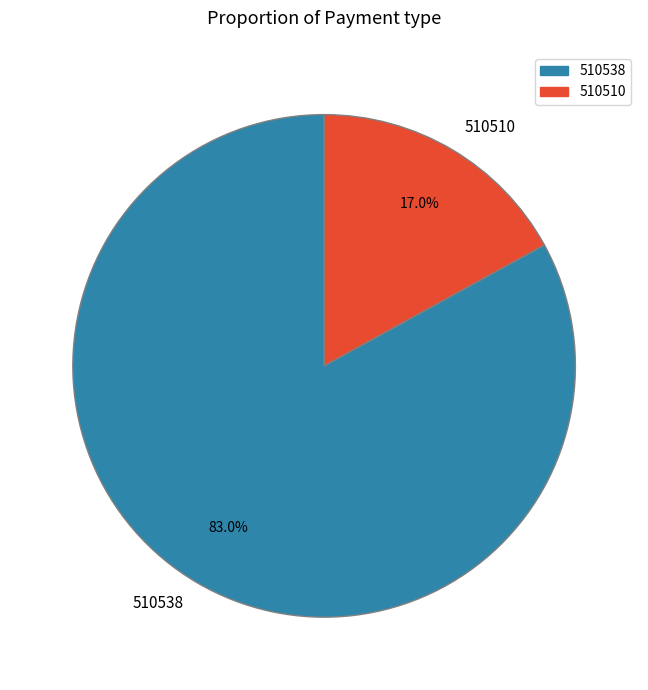

Count the number of slices in the pie.

2